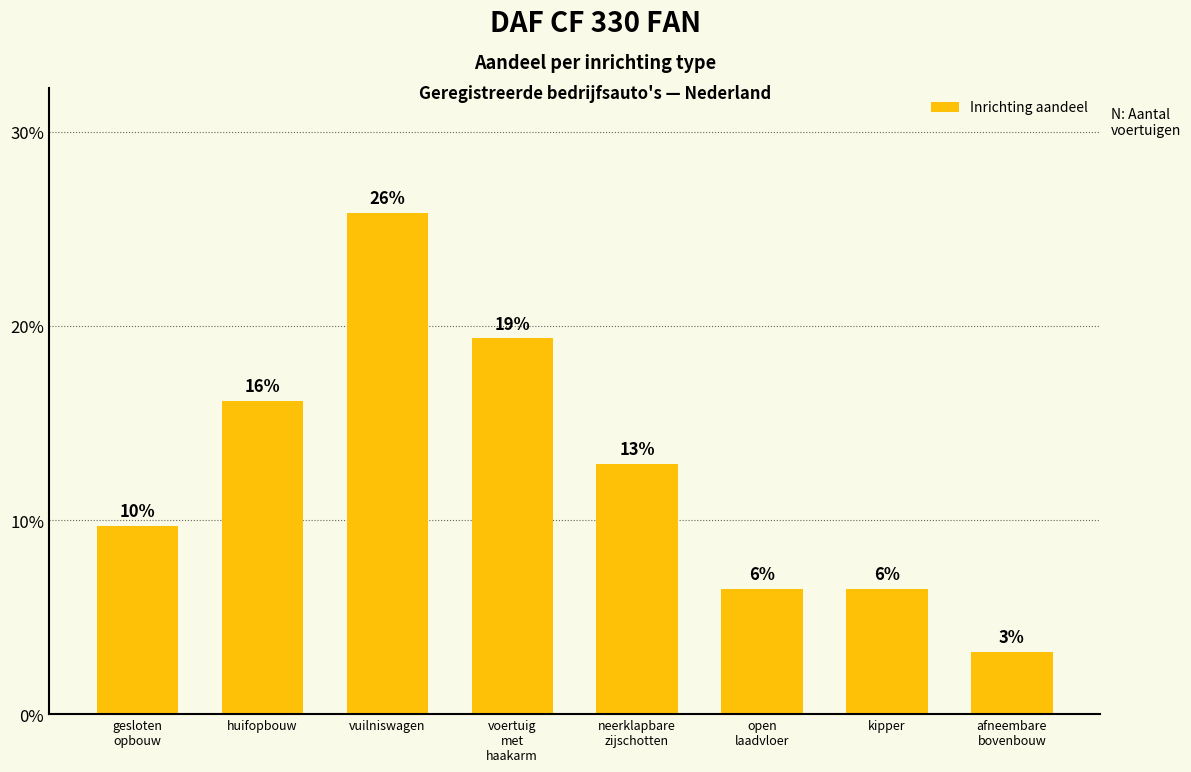

What is the difference between the maximum and minimum values?

22.6